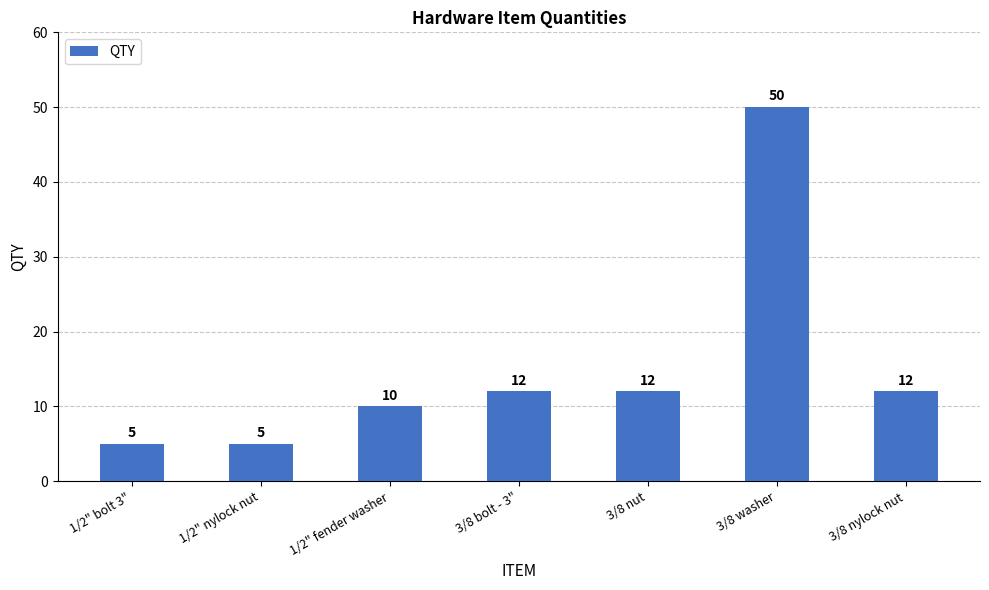

What is the maximum value shown in the chart?

50